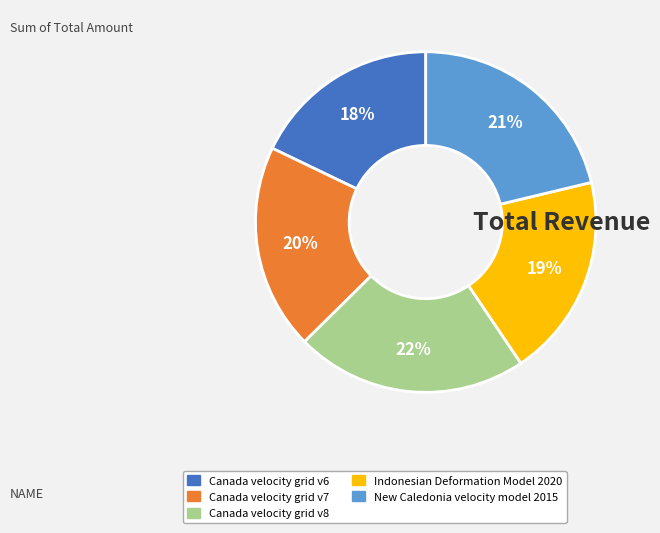

Does Canada velocity grid v6 account for over 50% of the chart?

No